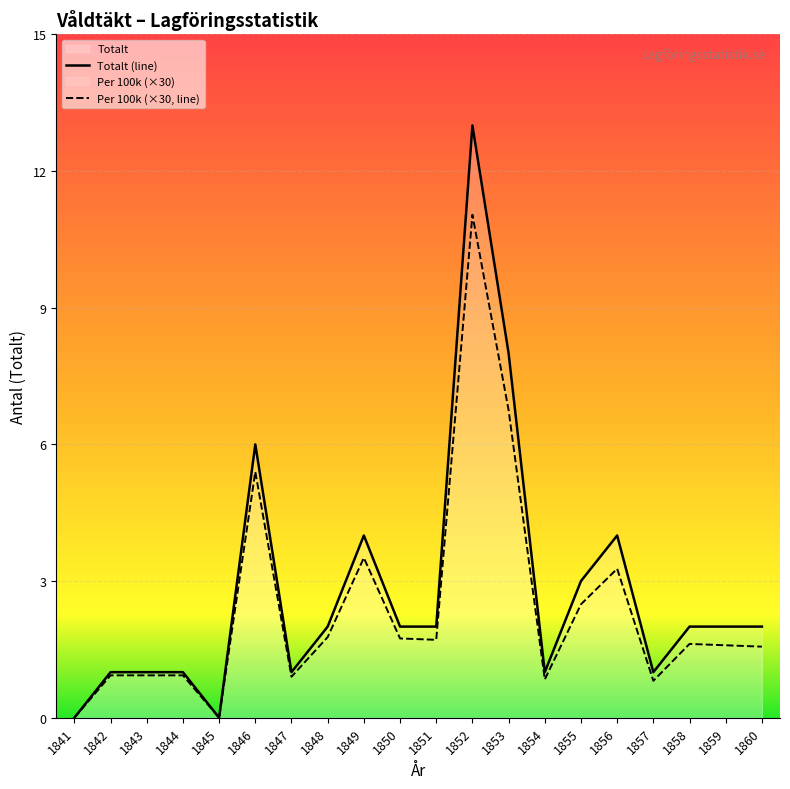

Reading left to right, list all the values displayed in this chart.

Totalt (line): 0.0	1.0	1.0	1.0	0.0	6.0	1.0	2.0	4.0	2.0	2.0	13.0	8.0	1.0	3.0	4.0	1.0	2.0	2.0	2.0
Per 100k (×30, line): 0.0	0.9	0.9	0.9	0.0	5.4	0.9	1.8	3.5	1.7	1.7	11.0	6.8	0.8	2.5	3.3	0.8	1.6	1.6	1.6